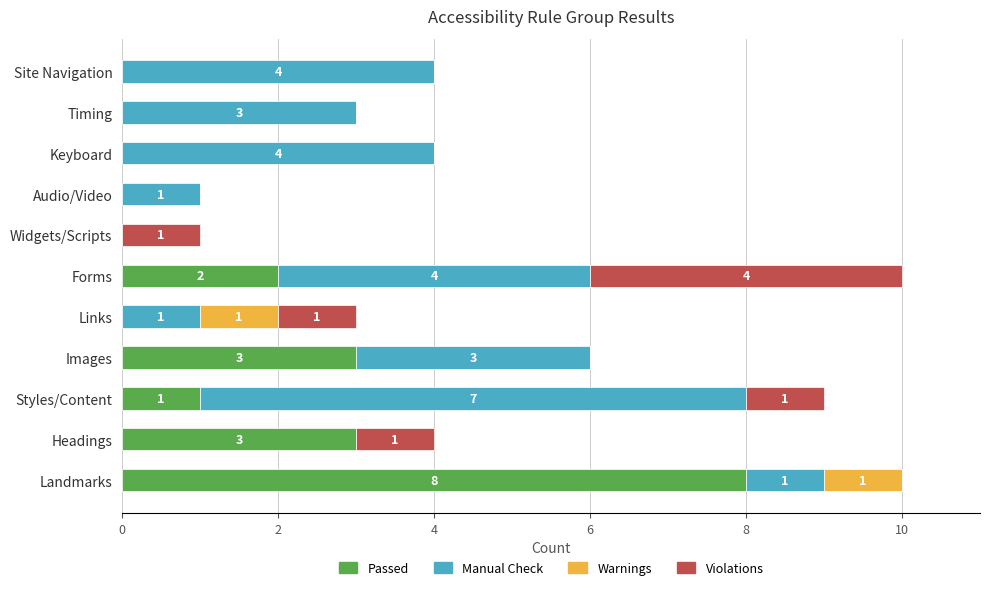

The value of Passed at Keyboard is 0. True or false?

True